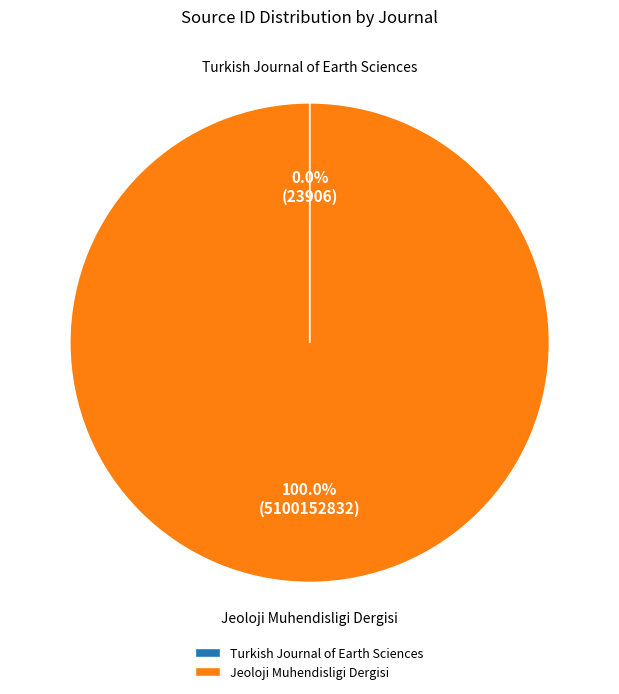

What is the largest slice in the pie chart?

Jeoloji Muhendisligi Dergisi